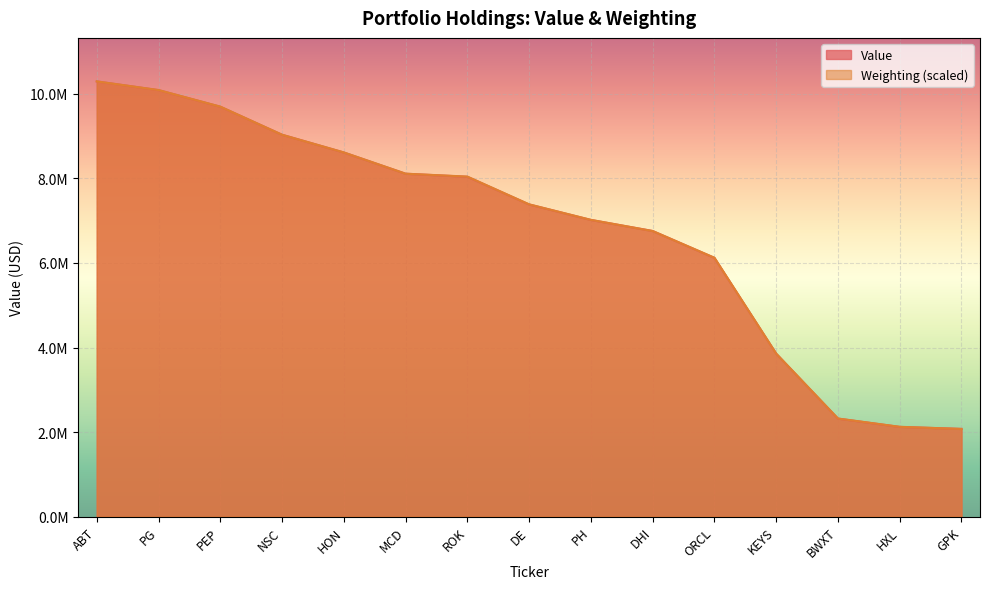

What is the minimum value shown in the chart?

2072977.6